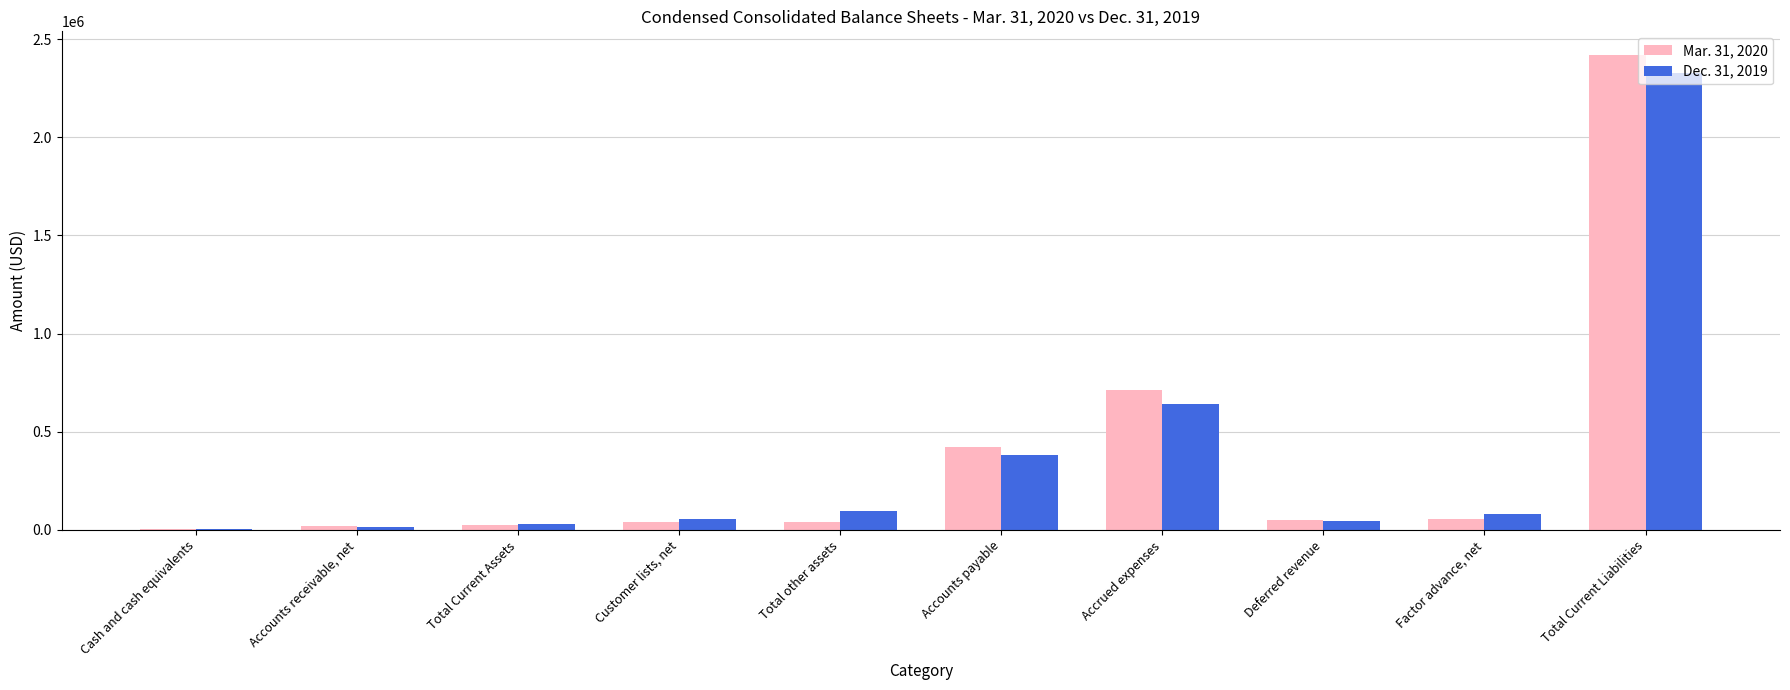

At which label does Dec. 31, 2019 reach its peak?

Total Current Liabilities